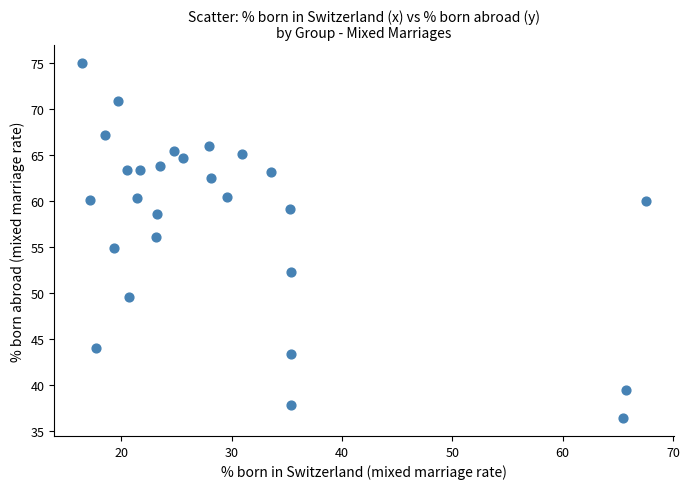

What is the range of X values (max minus min)?

51.1